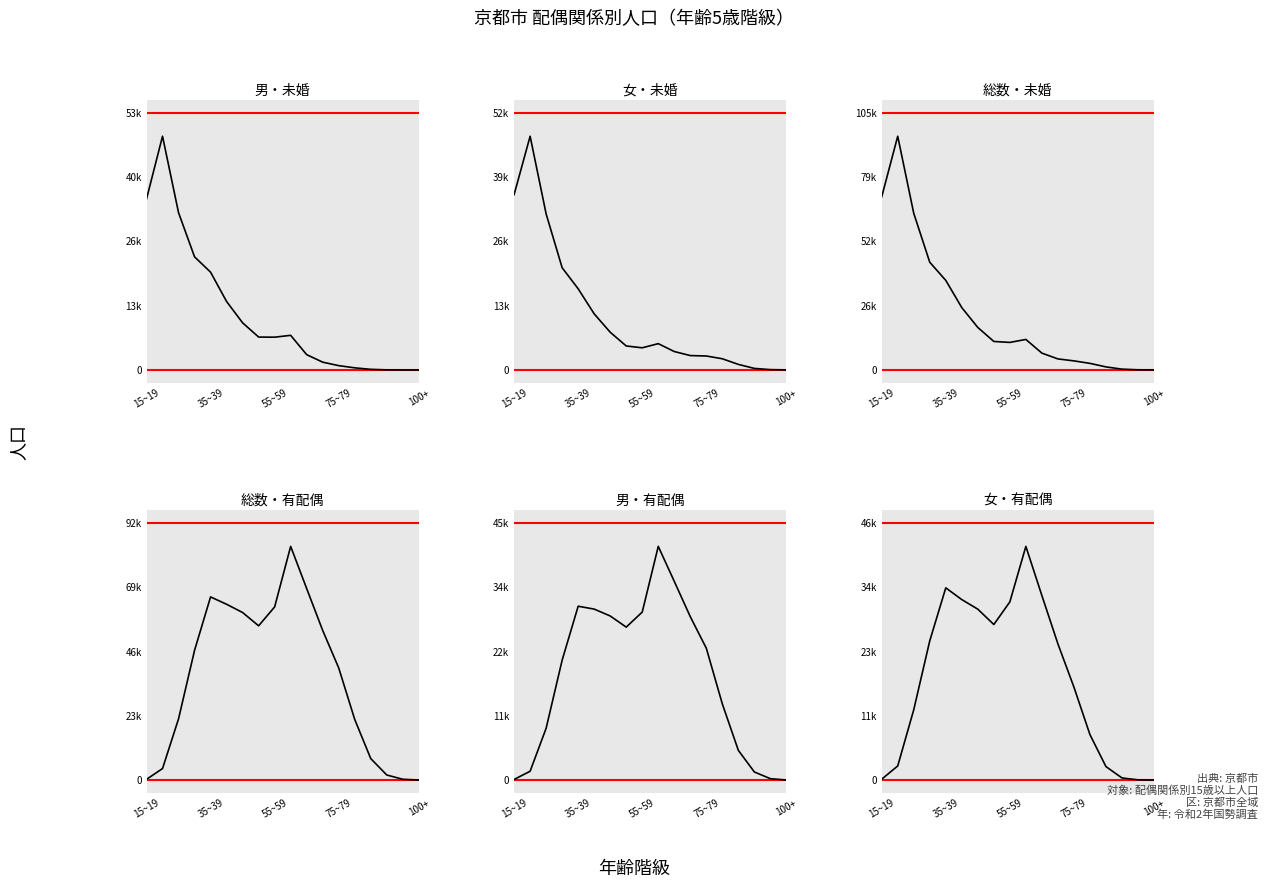

Which series has the widest spread of values?

総数・未婚